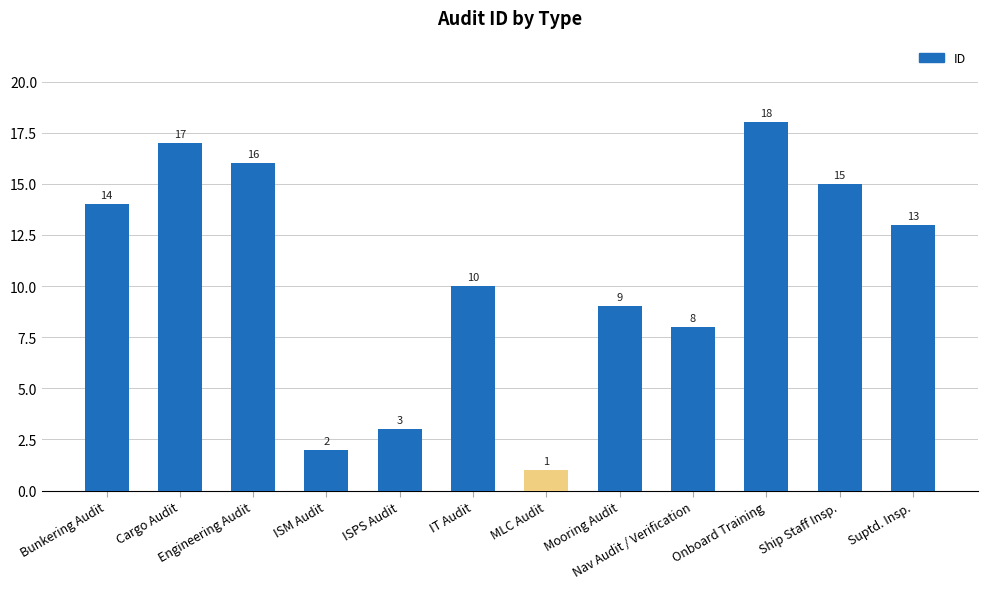

Count the number of data series in this chart.

1